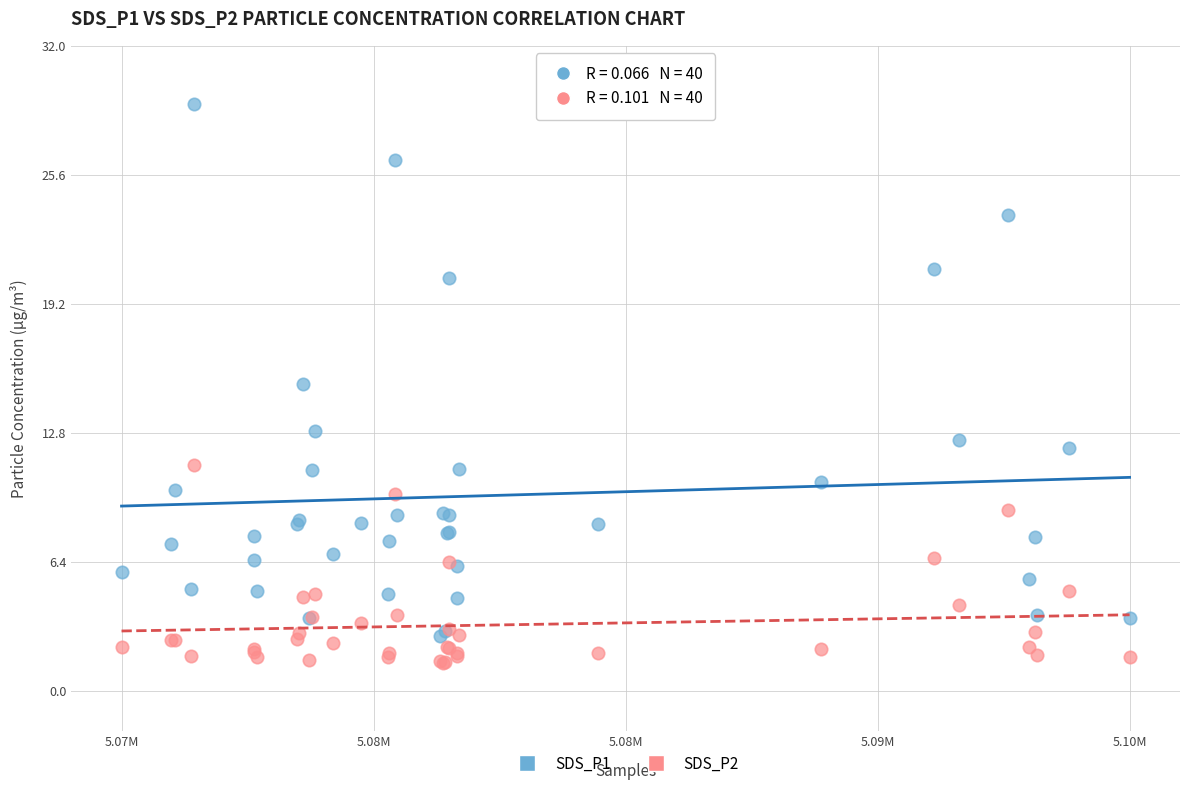

Which series has the widest spread of Y values?

SDS_P1